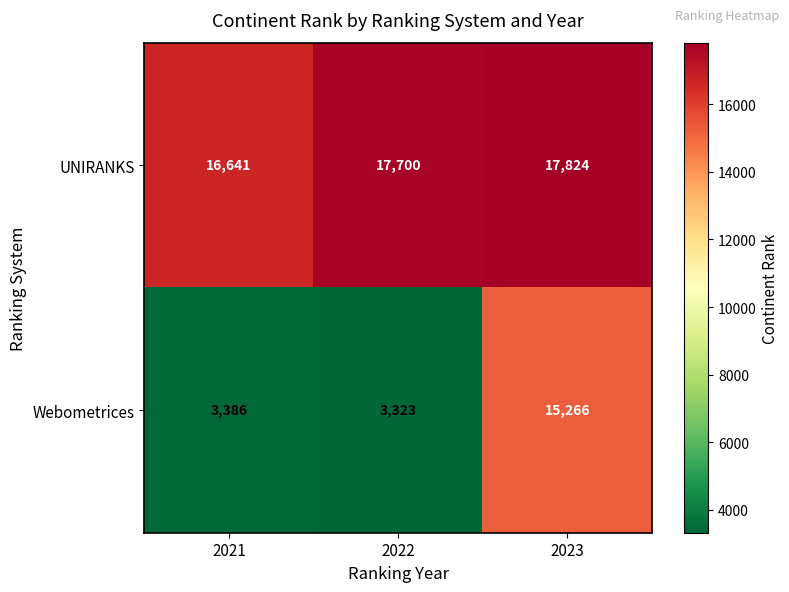

The value of UNIRANKS at 2021 is 23267. True or false?

False